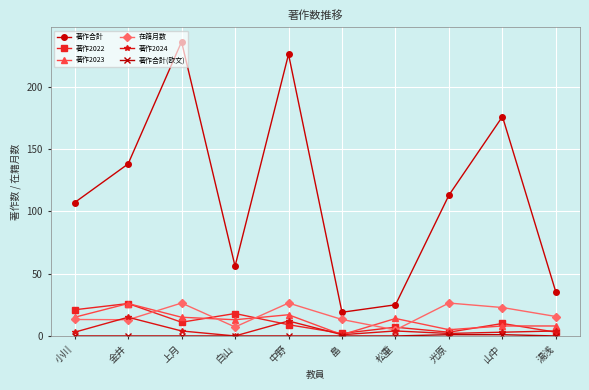

What is the minimum value for 著作2023?

1.0